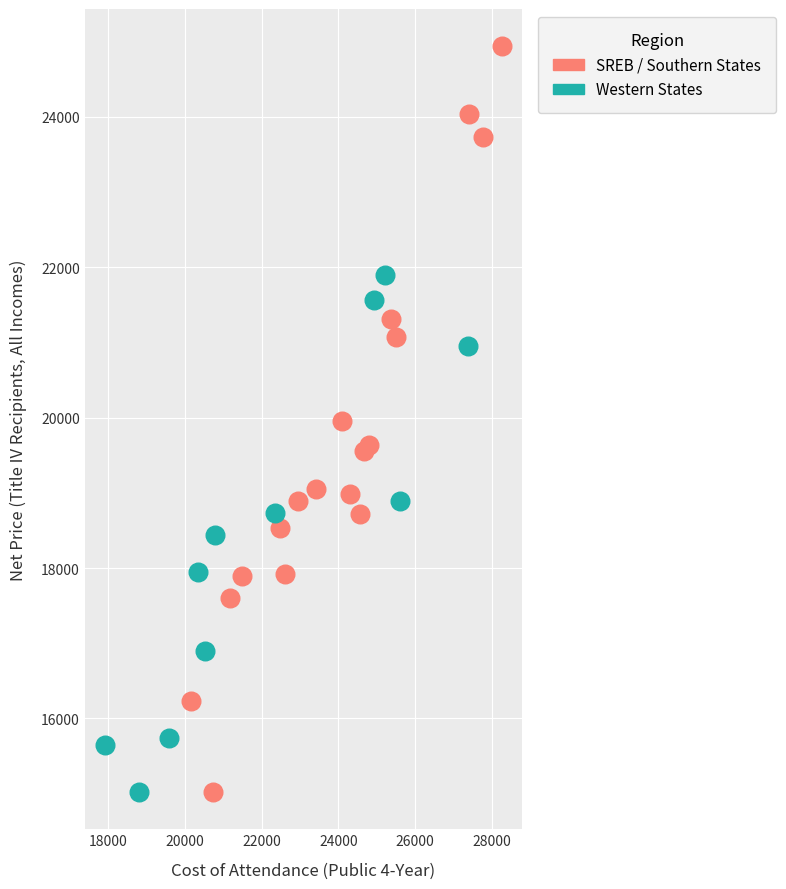

Which series contains the highest Y value?

SREB / Southern States